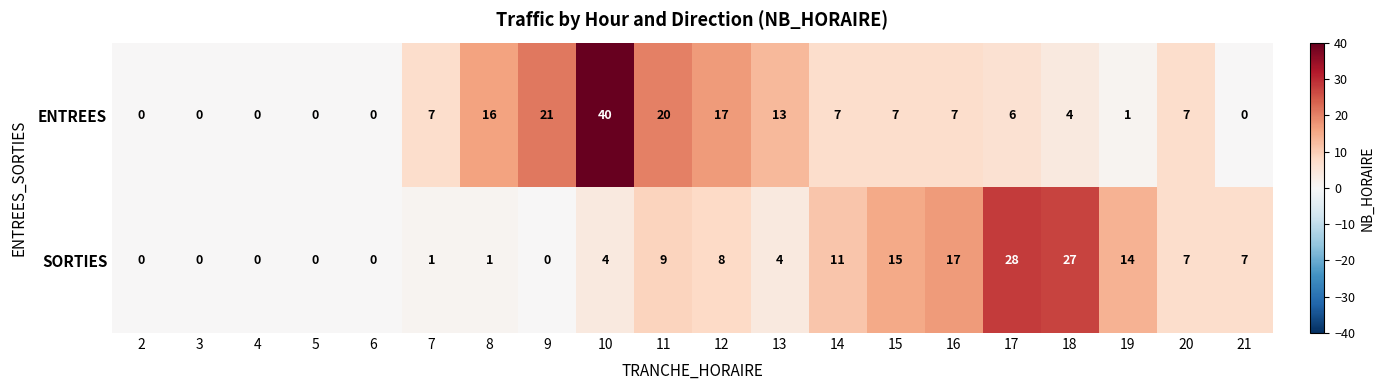

What is the spread (max minus min) of values at 17?

22